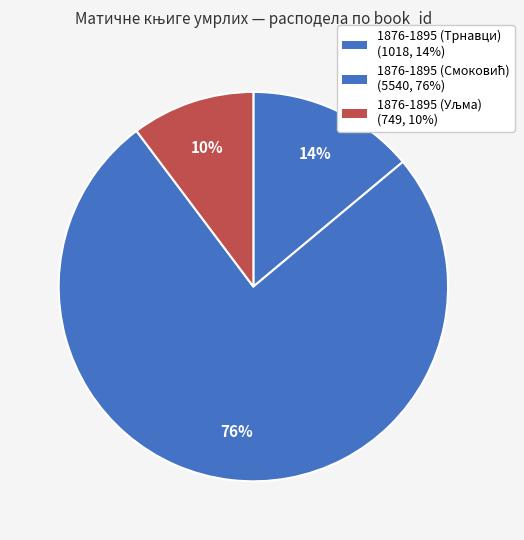

How many slices are in this pie chart?

3